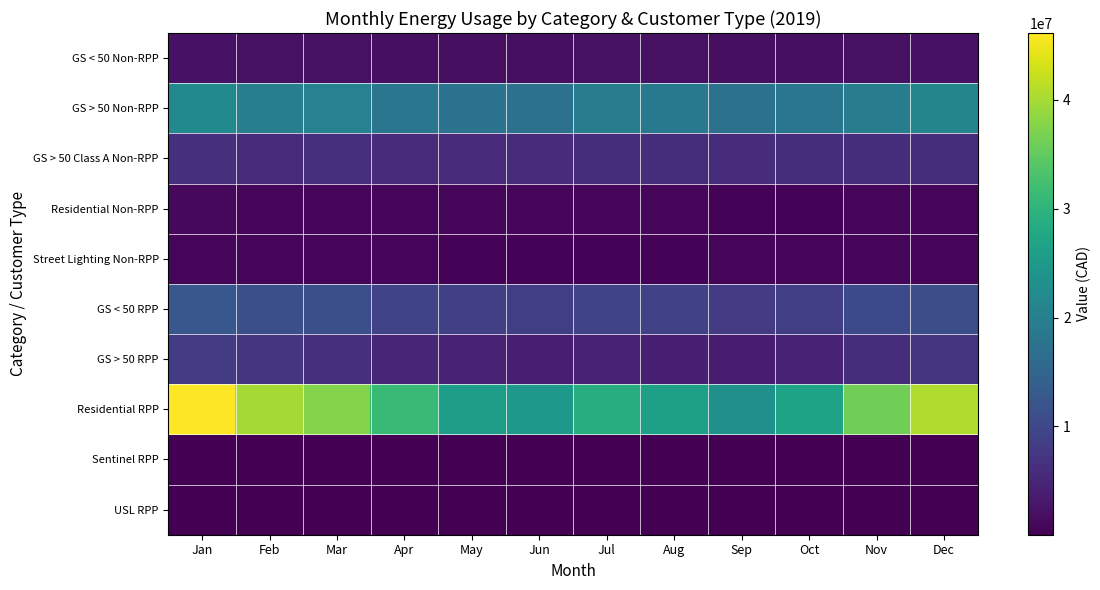

Reading left to right, list all the values displayed in this chart.

GS < 50 Non-RPP: Jan=2241466.3	Feb=2039734.1	Mar=2154422.9	Apr=1969847.9	May=1930185.5	Jun=1916832.4	Jul=2134331.5	Aug=2041443.9	Sep=1885391.1	Oct=1947068.5	Nov=2174113.9	Dec=2250053.6
GS > 50 Non-RPP: Jan=22147618.4	Feb=19806274.4	Mar=20541548.6	Apr=18077466.4	May=17535127.0	Jun=17407277.8	Jul=19530681.7	Aug=18684344.6	Sep=17150114.4	Oct=18092920.4	Nov=19519795.3	Dec=20954439.9
GS > 50 Class A Non-RPP: Jan=6282079.5	Feb=5740846.6	Mar=6407296.4	Apr=5909680.1	May=5770904.7	Jun=5853531.4	Jul=6118697.8	Aug=6104715.5	Sep=5899676.6	Oct=6070280.5	Nov=6107207.2	Dec=6006485.6
Residential Non-RPP: Jan=1005103.0	Feb=863246.1	Mar=824694.2	Apr=698584.4	May=605524.0	Jun=599005.6	Jul=684018.6	Aug=607849.8	Sep=526848.0	Oct=559401.8	Nov=676915.0	Dec=743458.2
Street Lighting Non-RPP: Jan=848279.9	Feb=701044.3	Mar=685790.9	Apr=571994.1	May=509962.7	Jun=452699.0	Jul=488466.2	Aug=561983.8	Sep=632789.1	Oct=748164.8	Nov=804846.6	Dec=879218.2
GS < 50 RPP: Jan=12632465.3	Feb=11310230.3	Mar=11271477.1	Apr=9525987.9	May=8695565.4	Jun=8582784.2	Jul=9499281.7	Aug=8883531.7	Sep=8027769.2	Oct=8676868.2	Nov=10402225.9	Dec=11130169.5
GS > 50 RPP: Jan=8072975.2	Feb=6930623.3	Mar=6425154.9	Apr=4963884.2	May=4361924.5	Jun=3884187.2	Jul=4450646.2	Aug=4146311.7	Sep=3778708.4	Oct=4602981.9	Nov=6031478.5	Dec=6929762.0
Residential RPP: Jan=46158600.4	Feb=39881377.6	Mar=37578469.6	Apr=31132663.3	May=25680206.1	Jun=24586312.8	Jul=28854528.6	Aug=26225924.2	Sep=23257505.0	Oct=26822987.1	Nov=36111428.7	Dec=40674821.1
Sentinel RPP: Jan=30596.5	Feb=27701.6	Mar=30669.7	Apr=29680.3	May=30669.7	Jun=29628.8	Jul=30438.3	Aug=30403.0	Sep=29371.4	Oct=30234.4	Nov=29259.1	Dec=29960.8
USL RPP: Jan=100039.4	Feb=90361.5	Mar=100039.4	Apr=96841.5	May=100039.4	Jun=96841.5	Jul=99828.6	Aug=102295.1	Sep=99028.4	Oct=102294.9	Nov=99007.4	Dec=97881.8